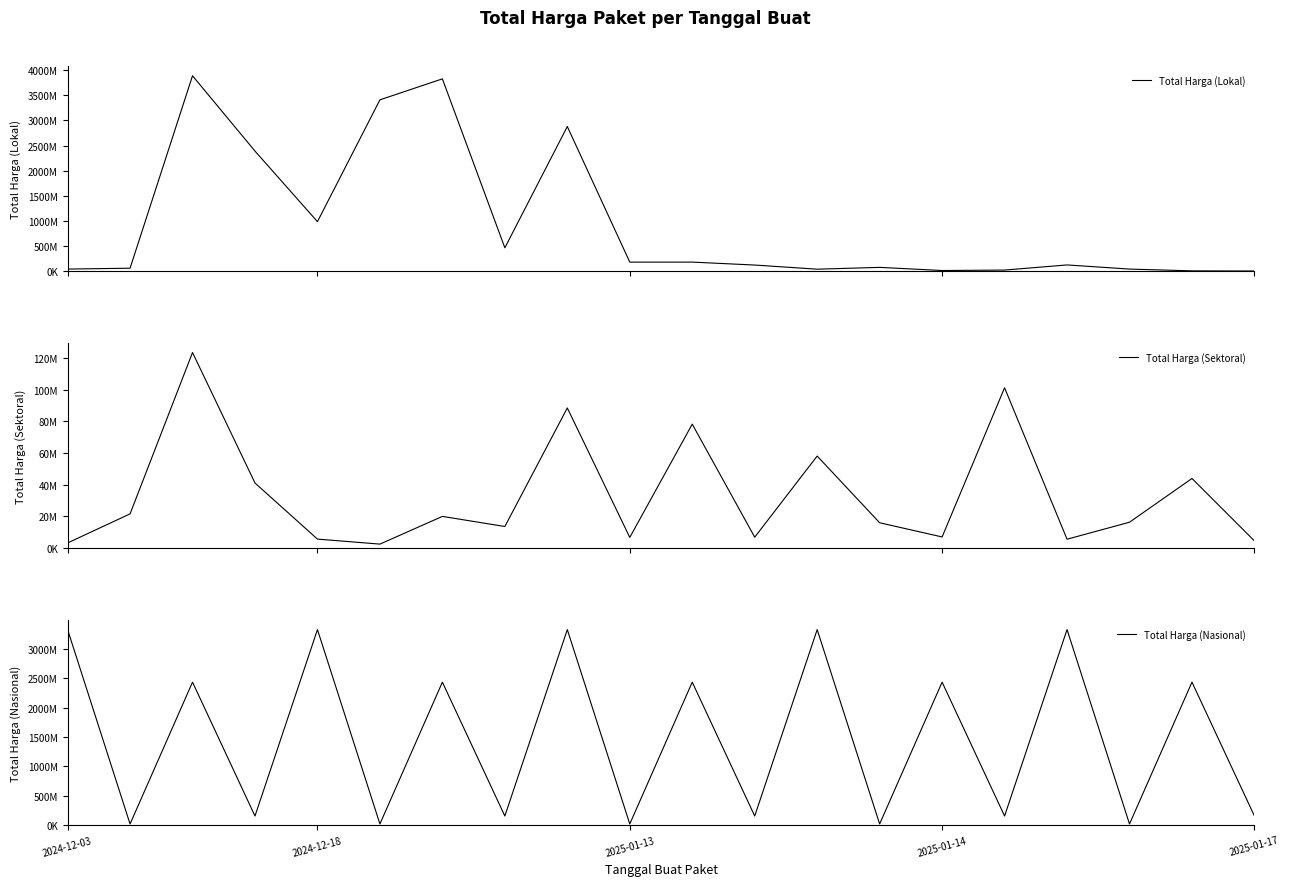

What position from the left is 2024-12-03?

1